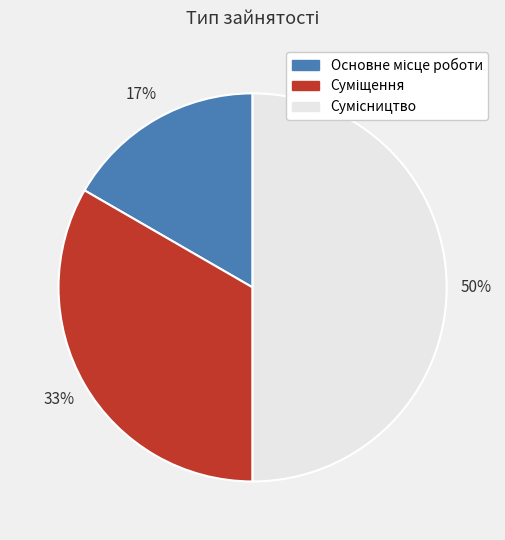

To the nearest percent, what is the difference between the largest and smallest slice percentages?

33%